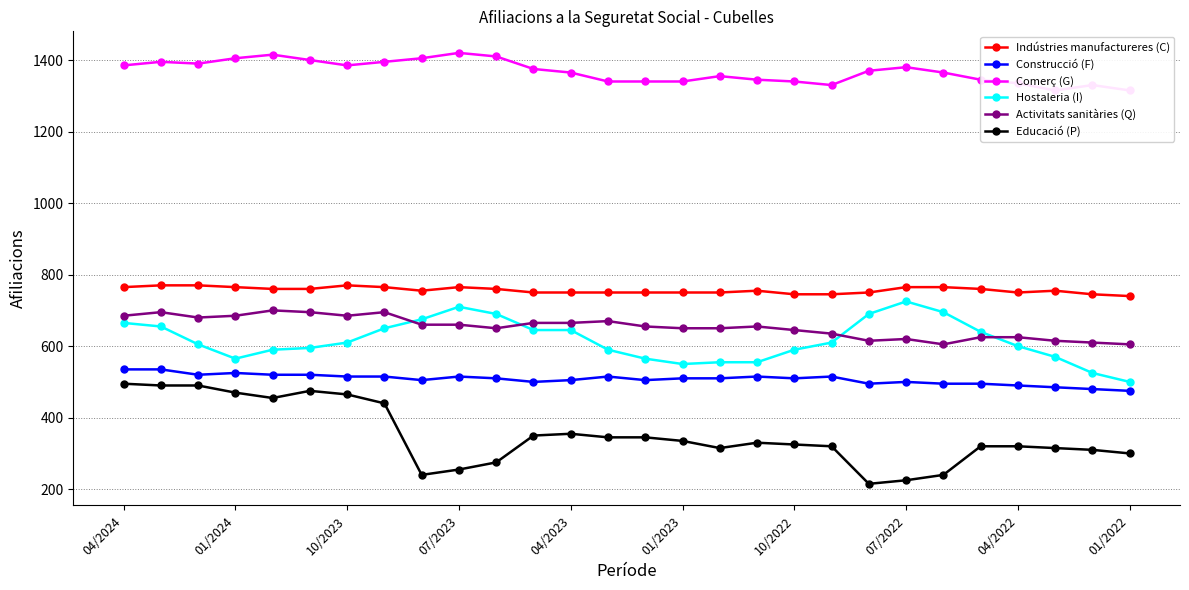

How many categories are shown in the chart?

28